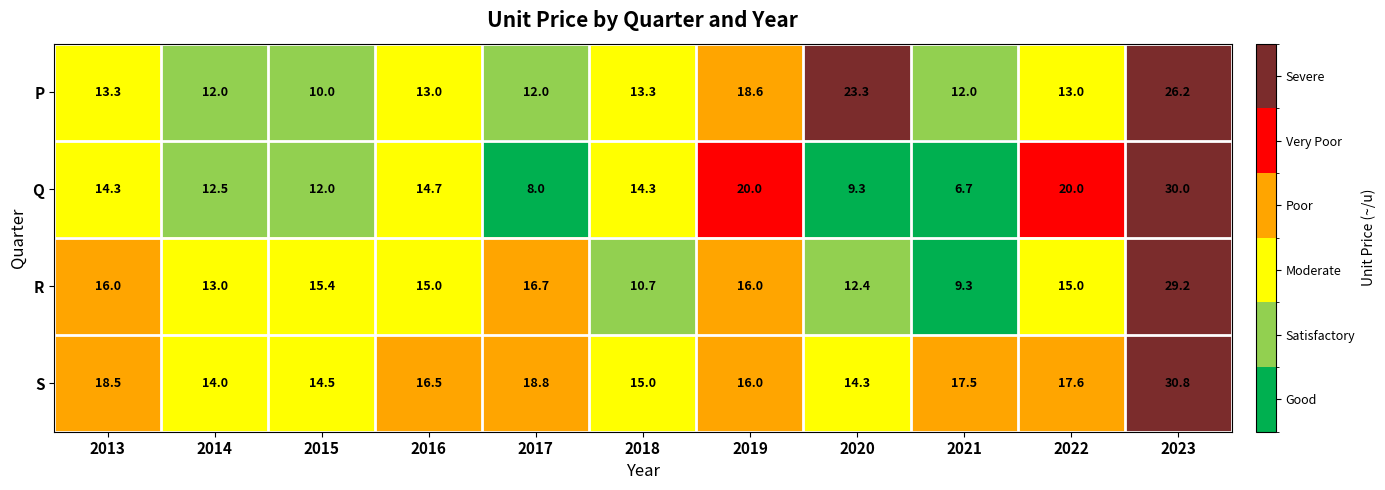

Rank the series at 2021 from highest to lowest value.

S, P, R, Q